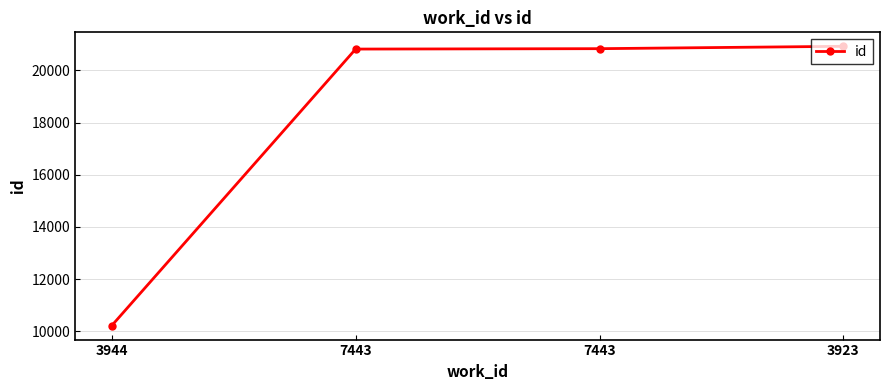

Reading right to left, extract all data points from this chart.

20919	20828	20813	10223